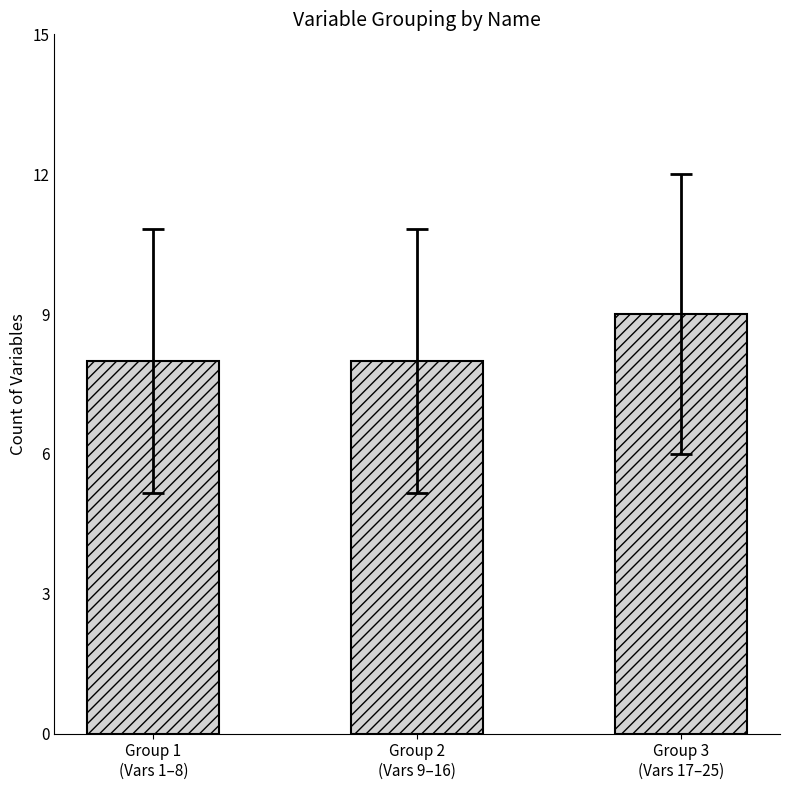

What position from the right is Group 2
(Vars 9–16)?

2